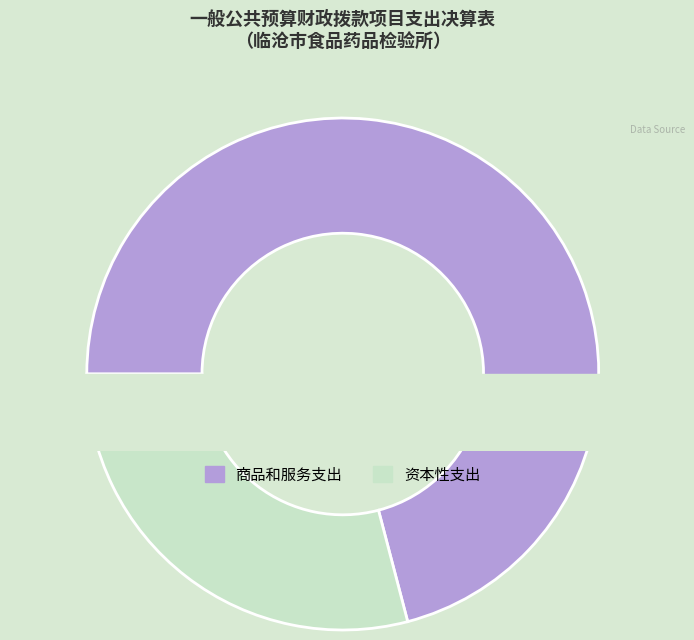

To the nearest percent, what percentage of the pie is 商品和服务支出?

71%